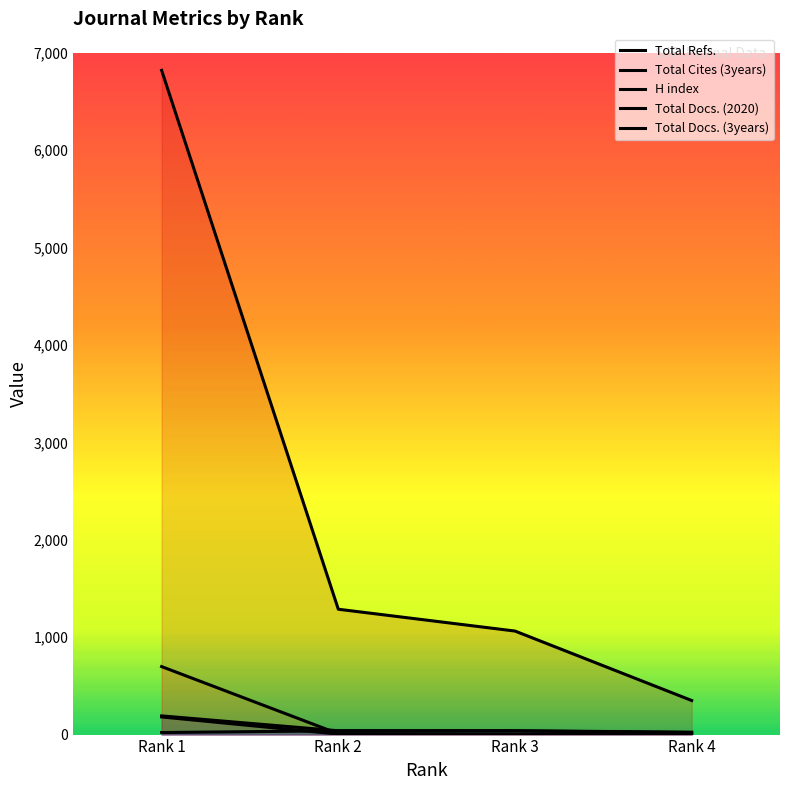

What is the minimum value for Total Refs.?

350